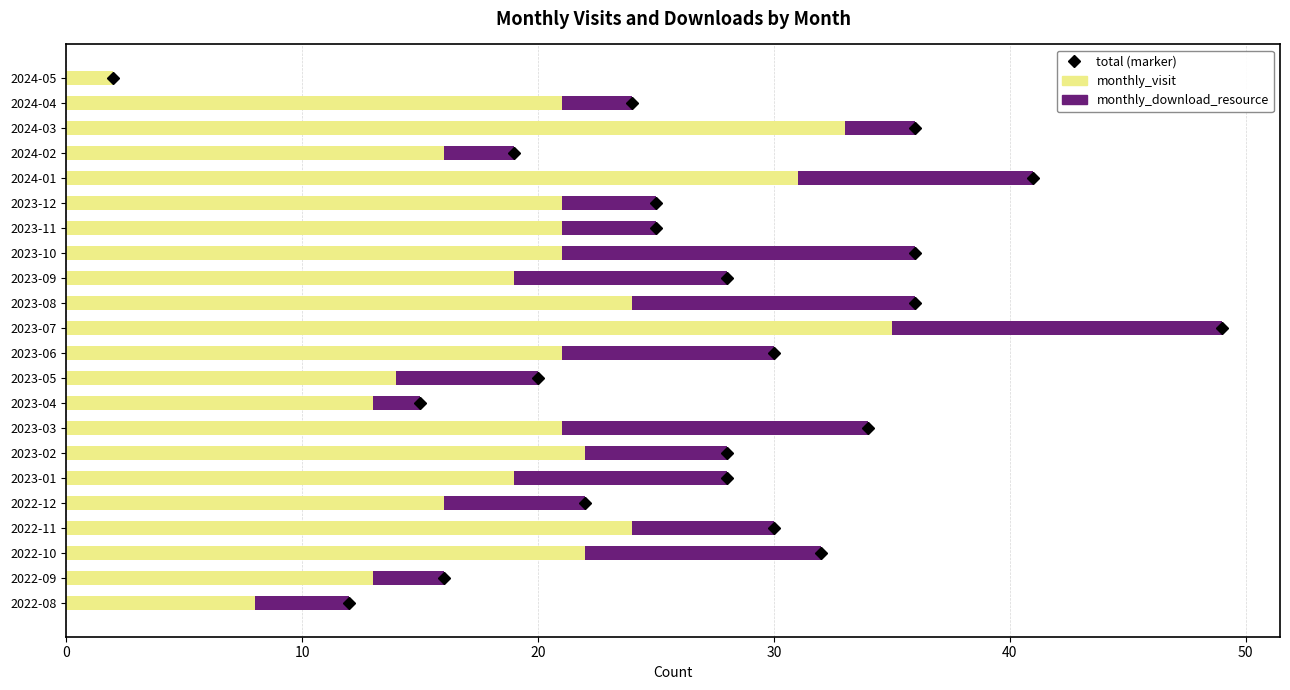

The value of monthly_visit at 2022-09 is 3. True or false?

False